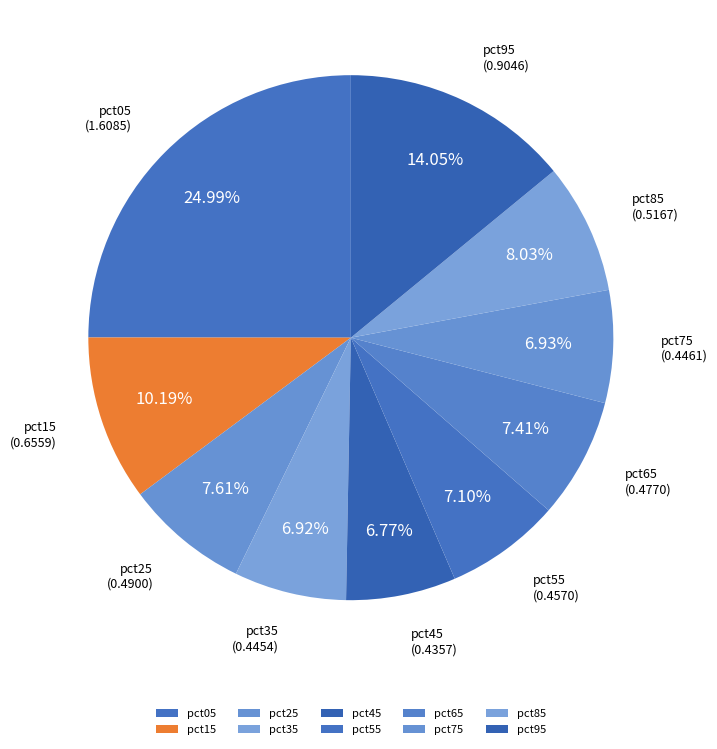

What percentage is the pct05 slice, to the nearest percent?

25%